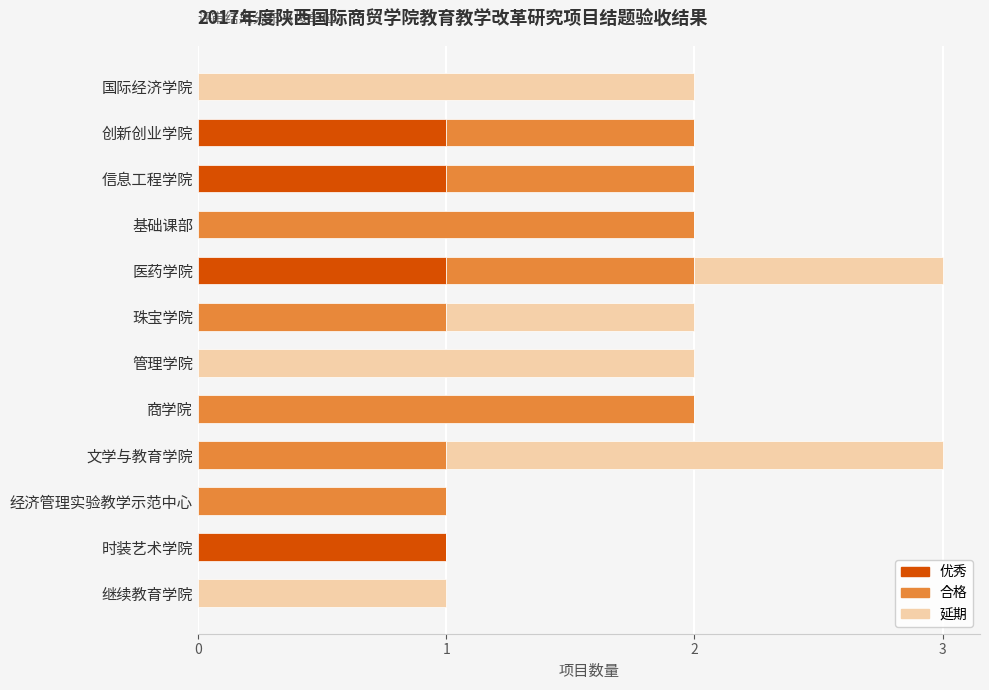

Is it true that 优秀 equals 0 at 继续教育学院?

True